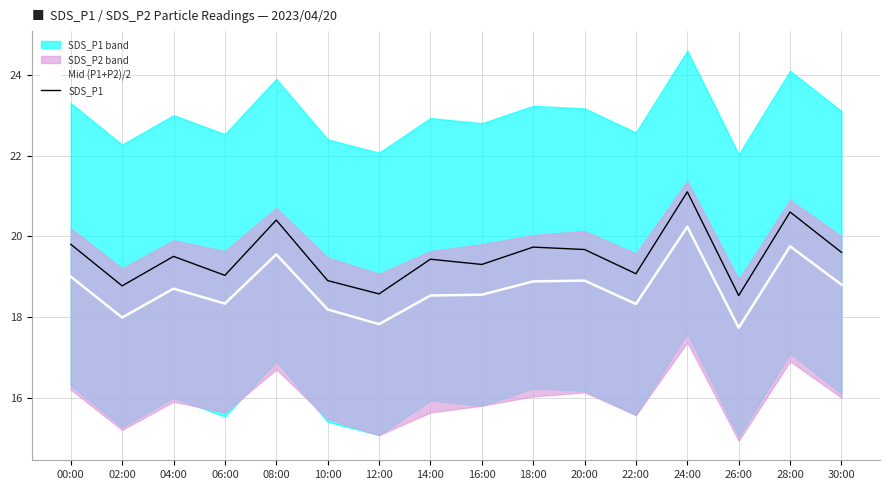

What is the label of the 5th point from the left?

08:00